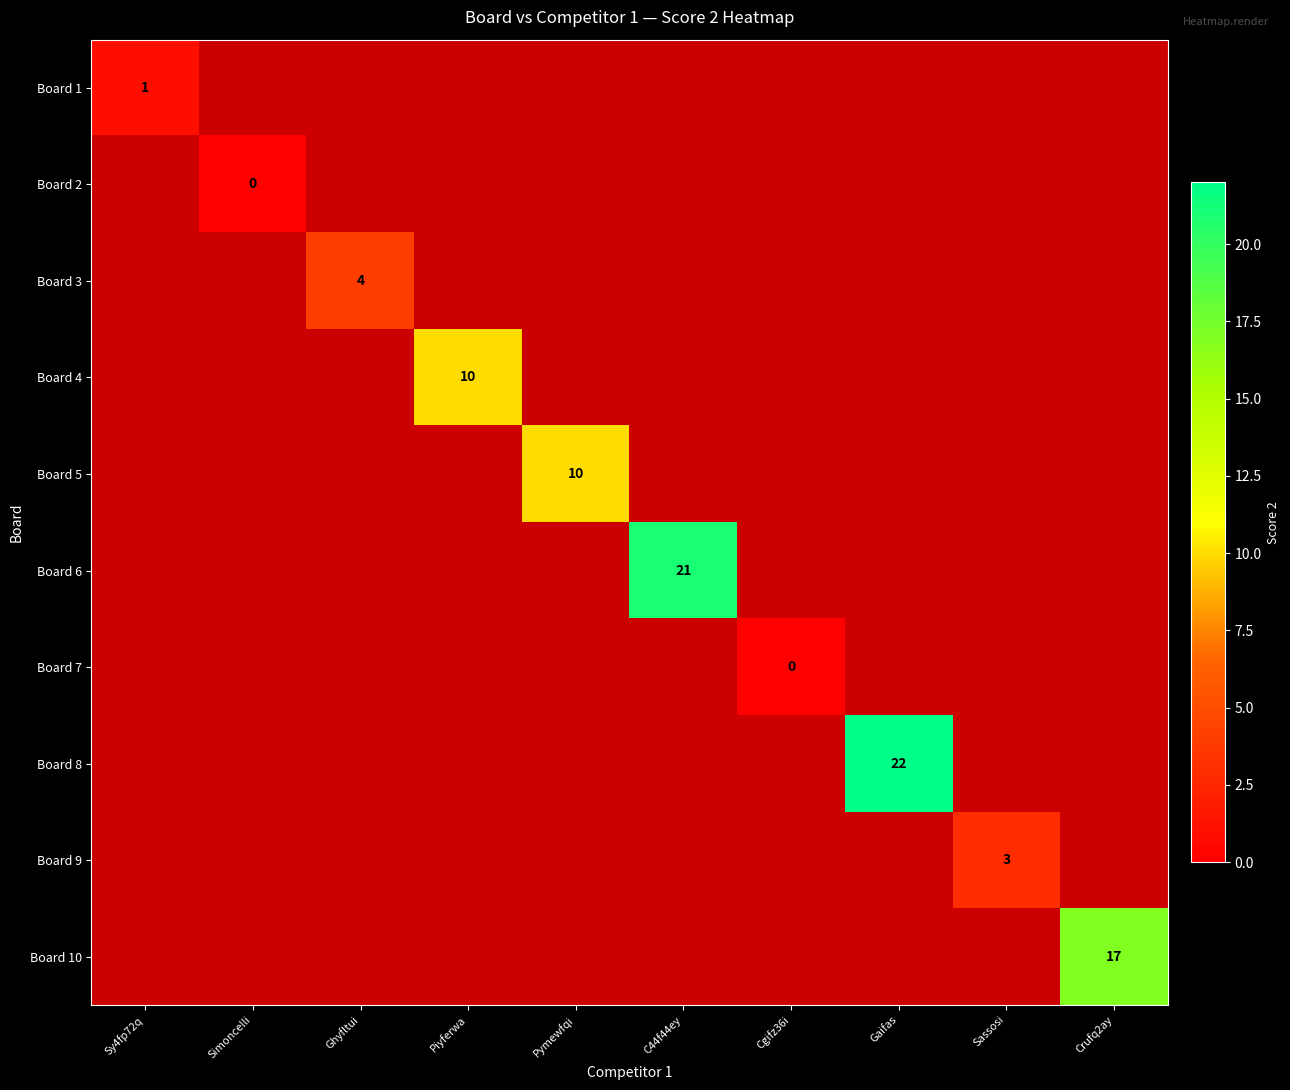

Which category has the highest value across all series?

Gaifas